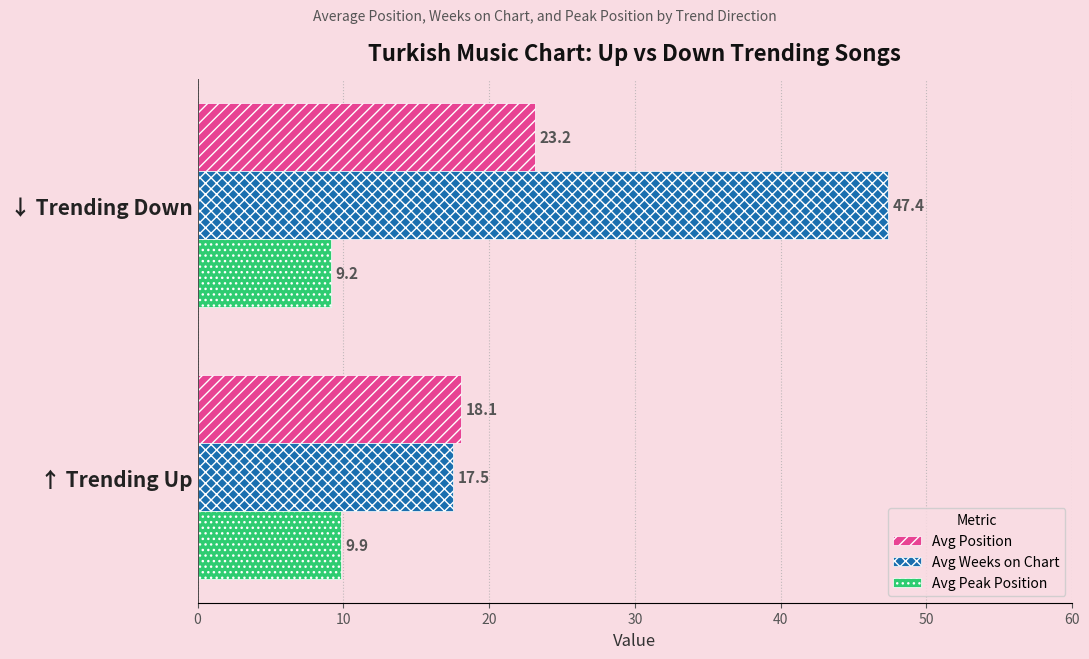

What are all the series names shown in the legend?

Avg Position, Avg Weeks on Chart, Avg Peak Position